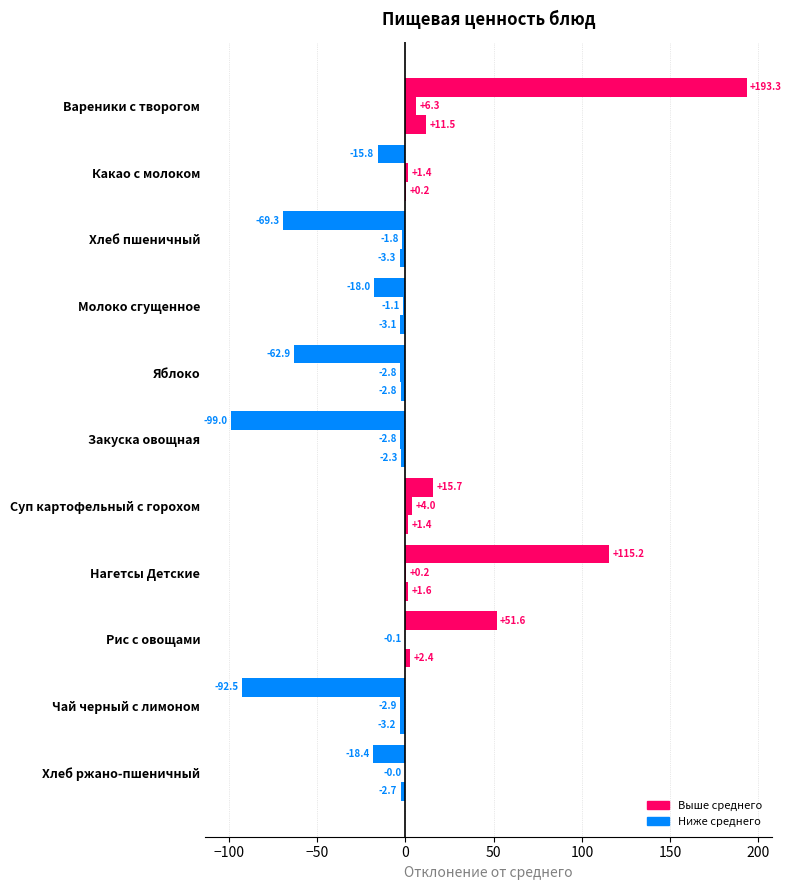

How many data points does each series have?

11